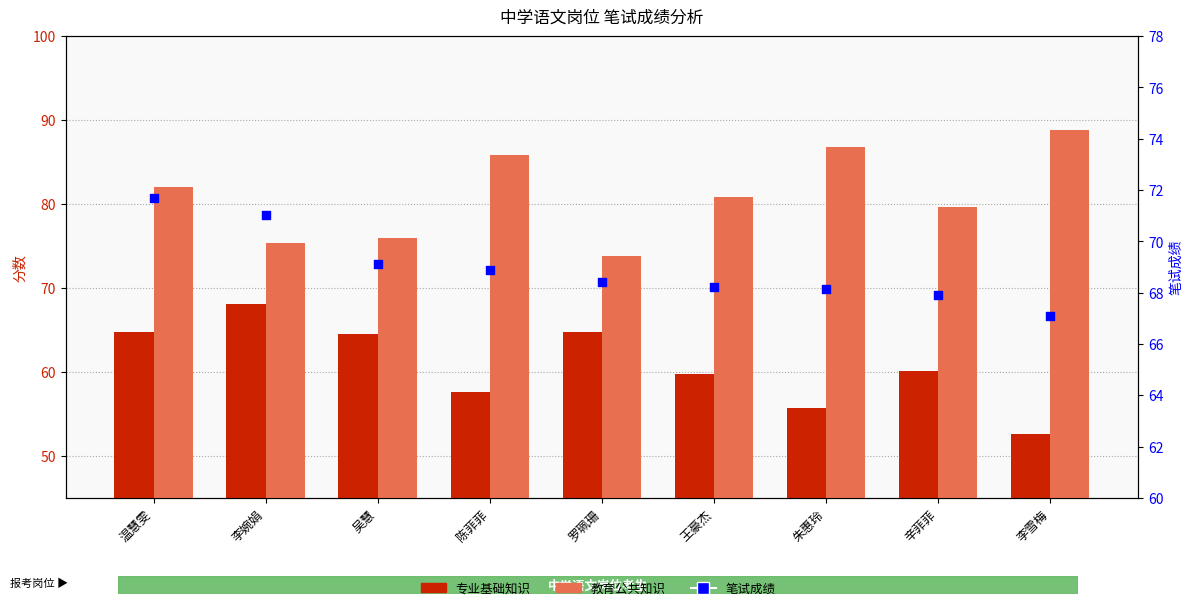

At how many categories does at least one series exceed 82?

3